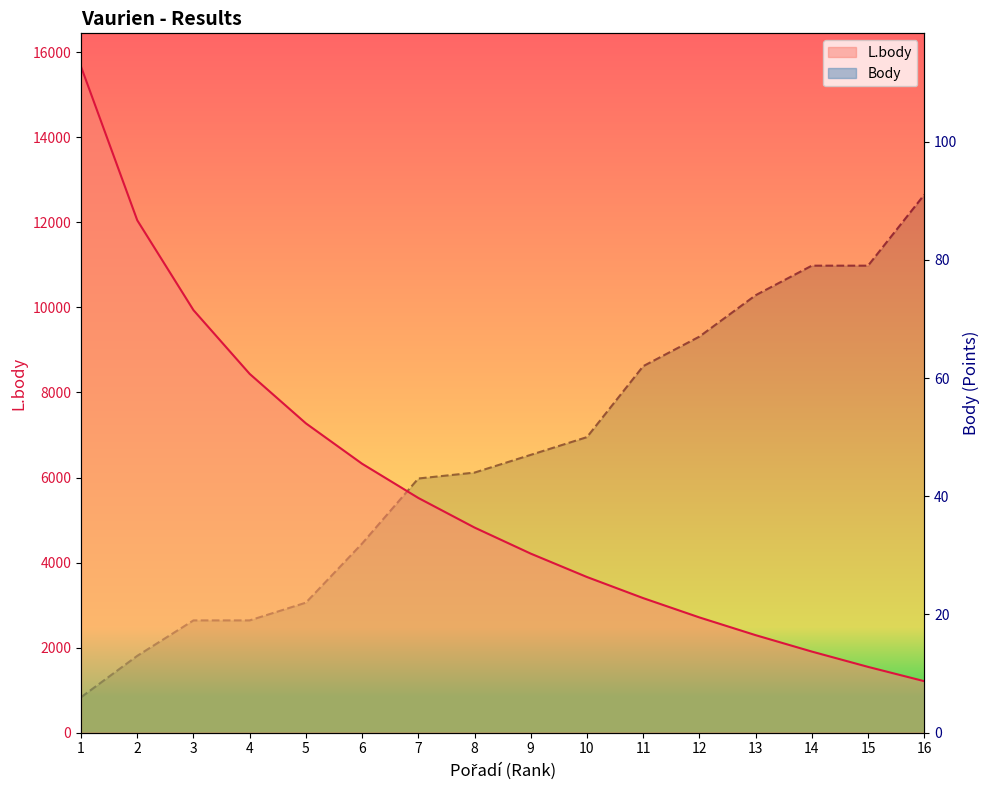

Which series has the largest total across all categories?

L.body